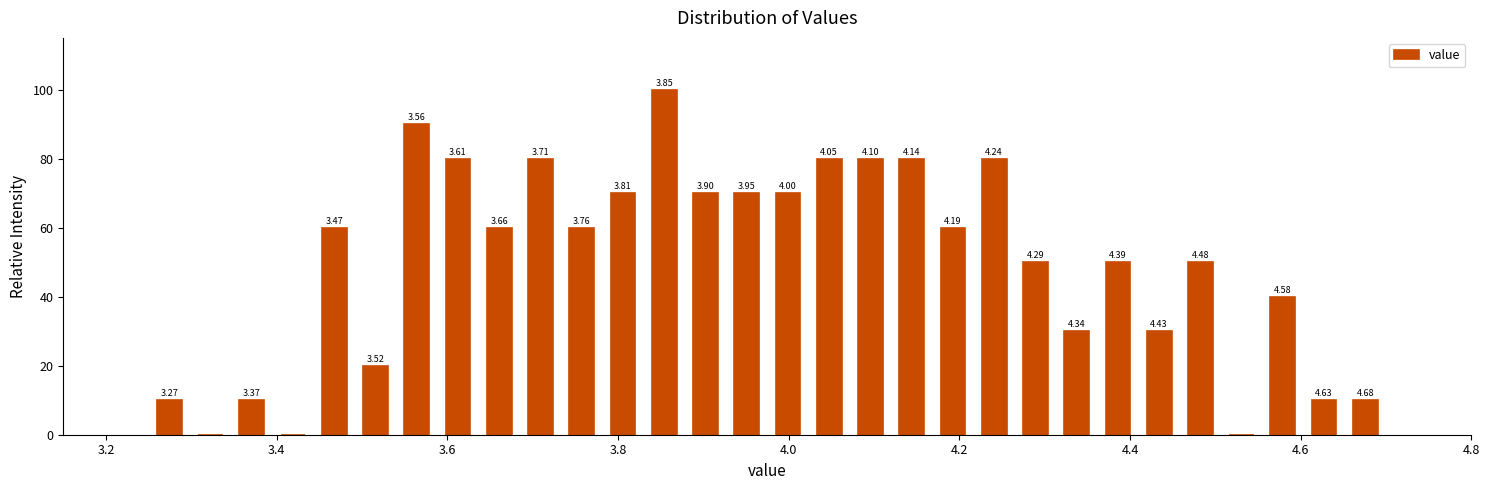

Around what value on the x-axis is the tallest bar? Give the approximate position of its centre, as read against the axis.

3.86